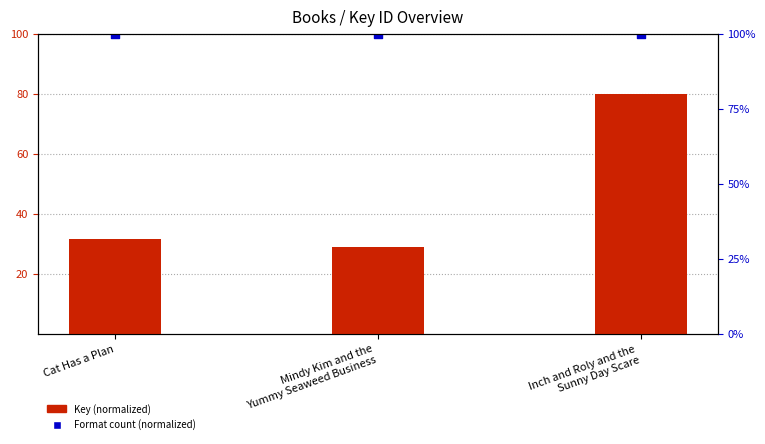

Which series reaches the minimum Y coordinate?

Key (normalized)